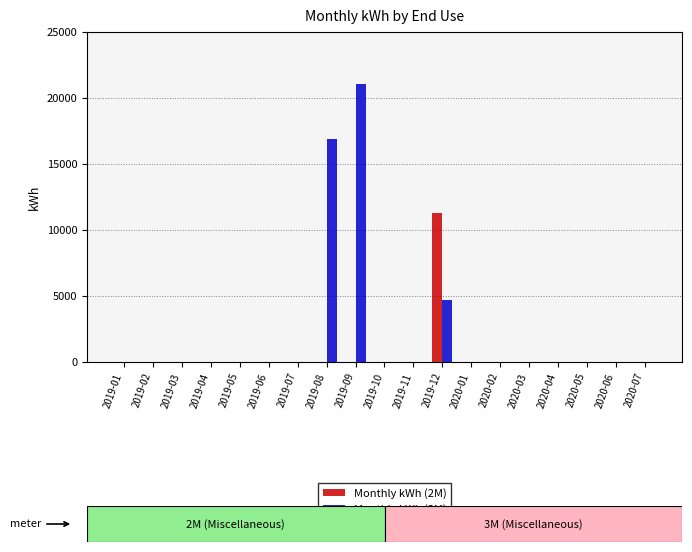

What is the sum of all Monthly kWh (2M) values?

11254.8